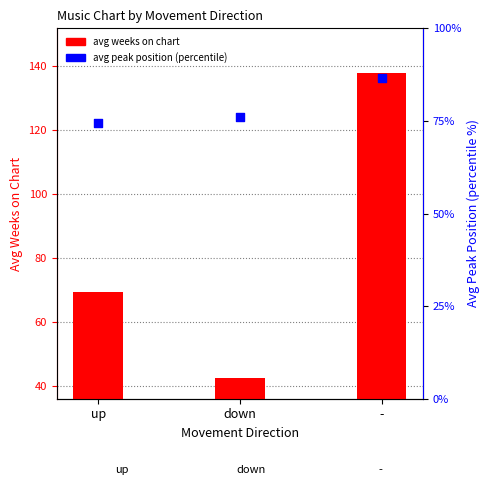

What is the total value across all series at down?

118.7